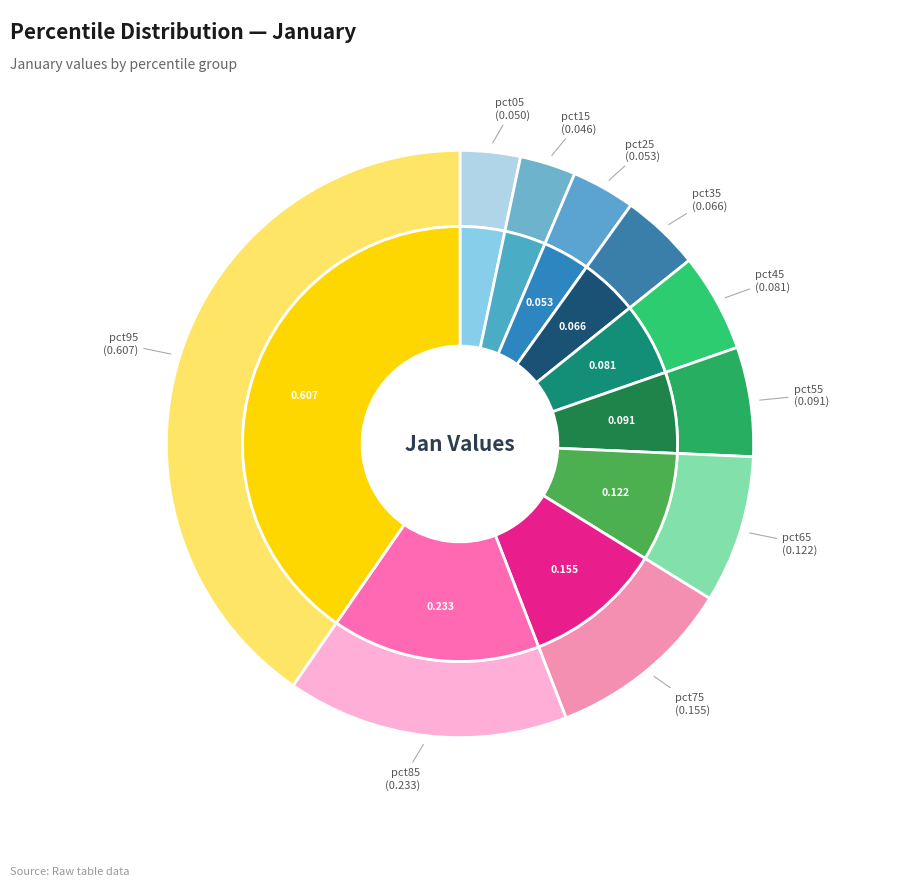

Count the number of slices in the pie.

10